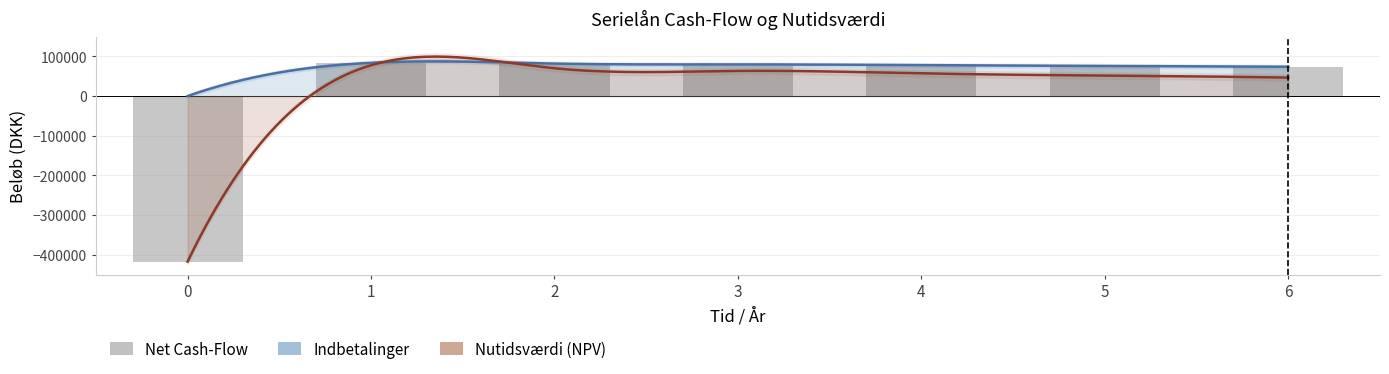

Which has a higher value, 2 or 6?

2